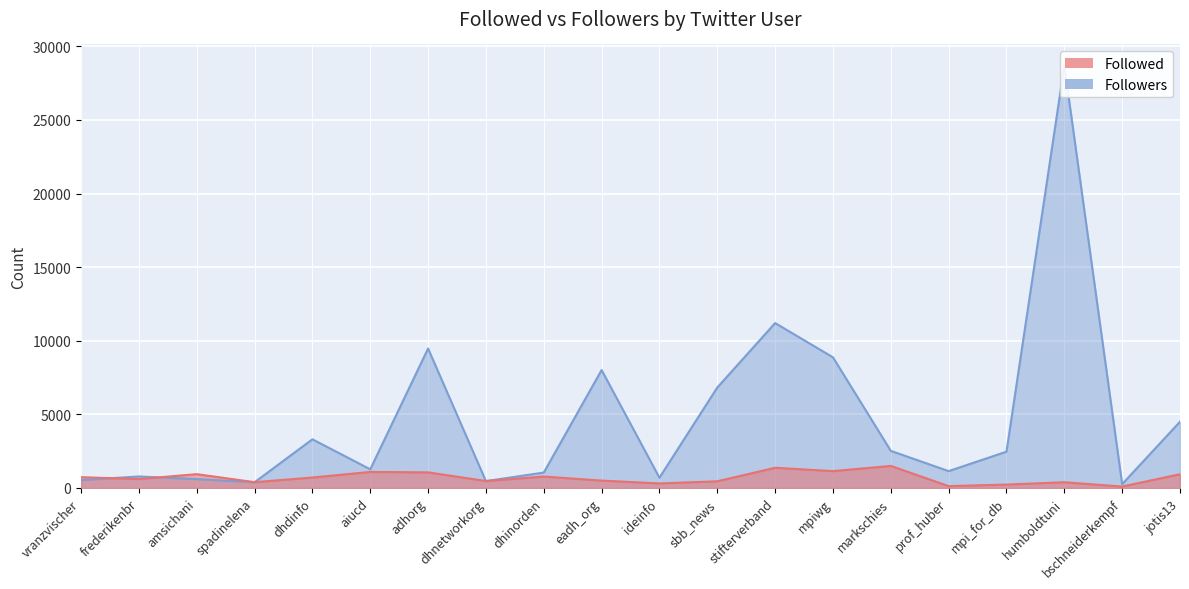

True or false: Followed has a value of 957 at frederikenbr.

False